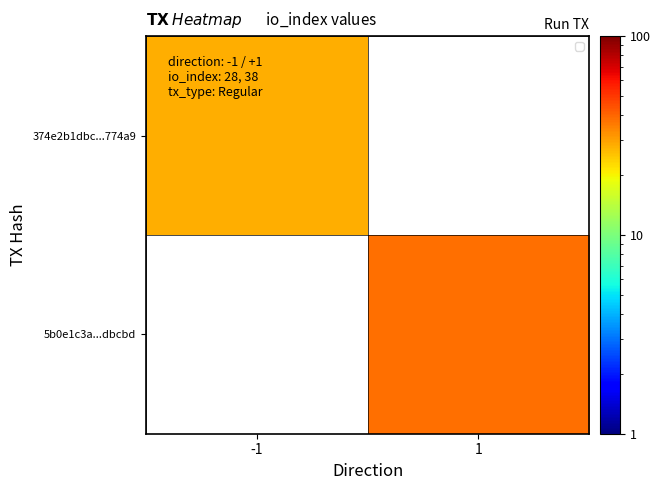

List the series in order of their overall mean, lowest first.

374e2b1dbc...774a9, 5b0e1c3a...dbcbd